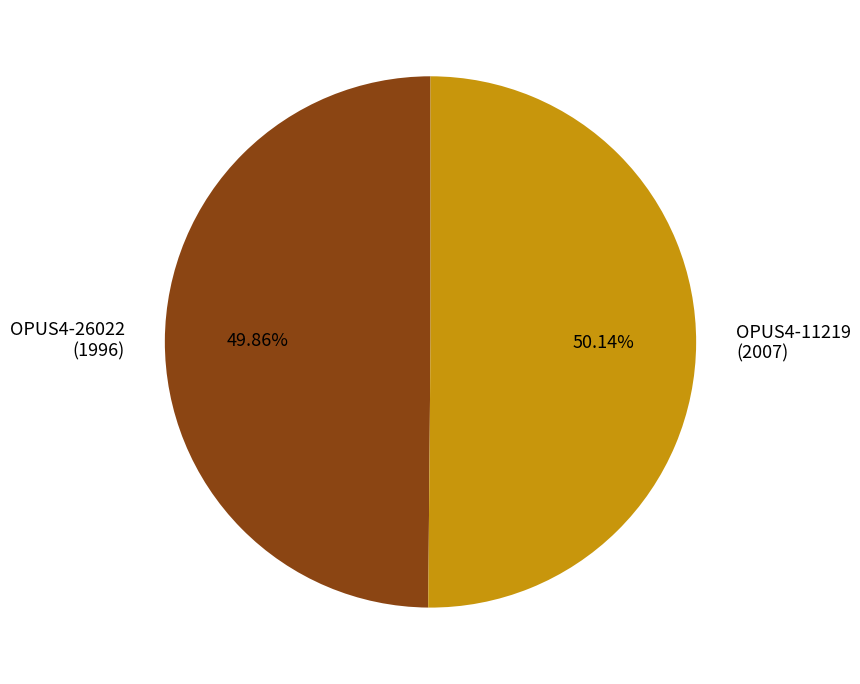

How many segments does this pie chart have?

2